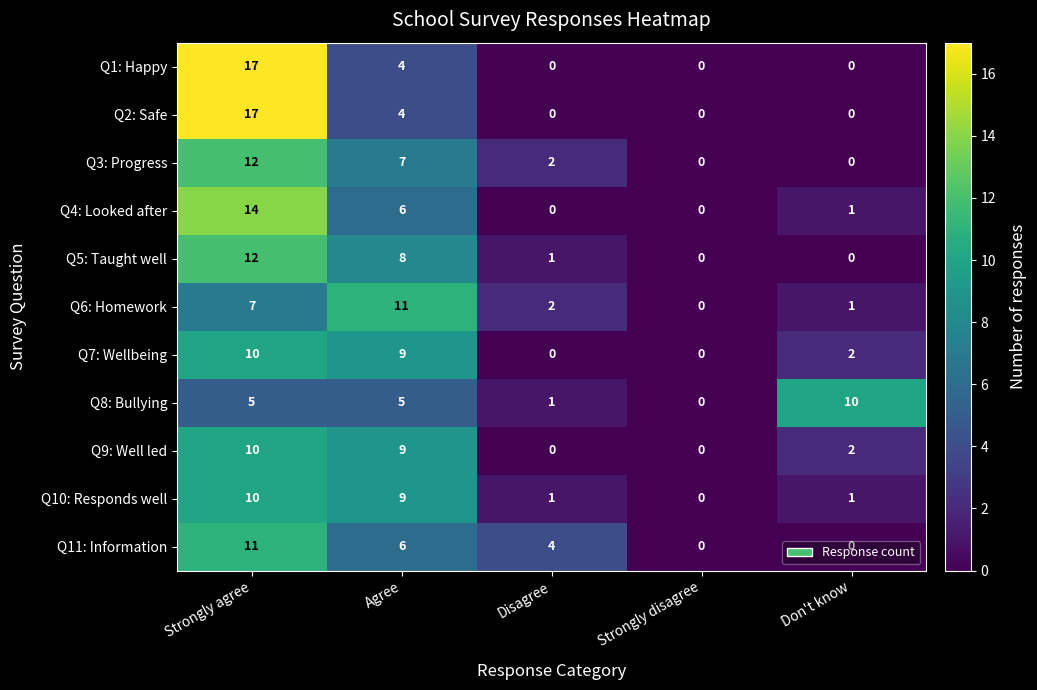

What is the maximum value shown in the chart?

17